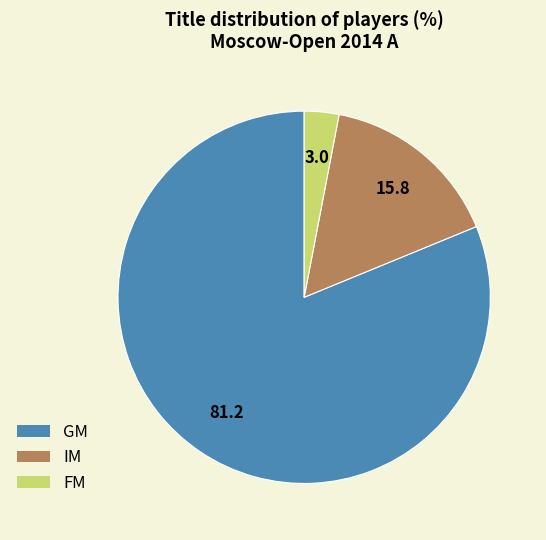

Between GM and FM, which is larger?

GM